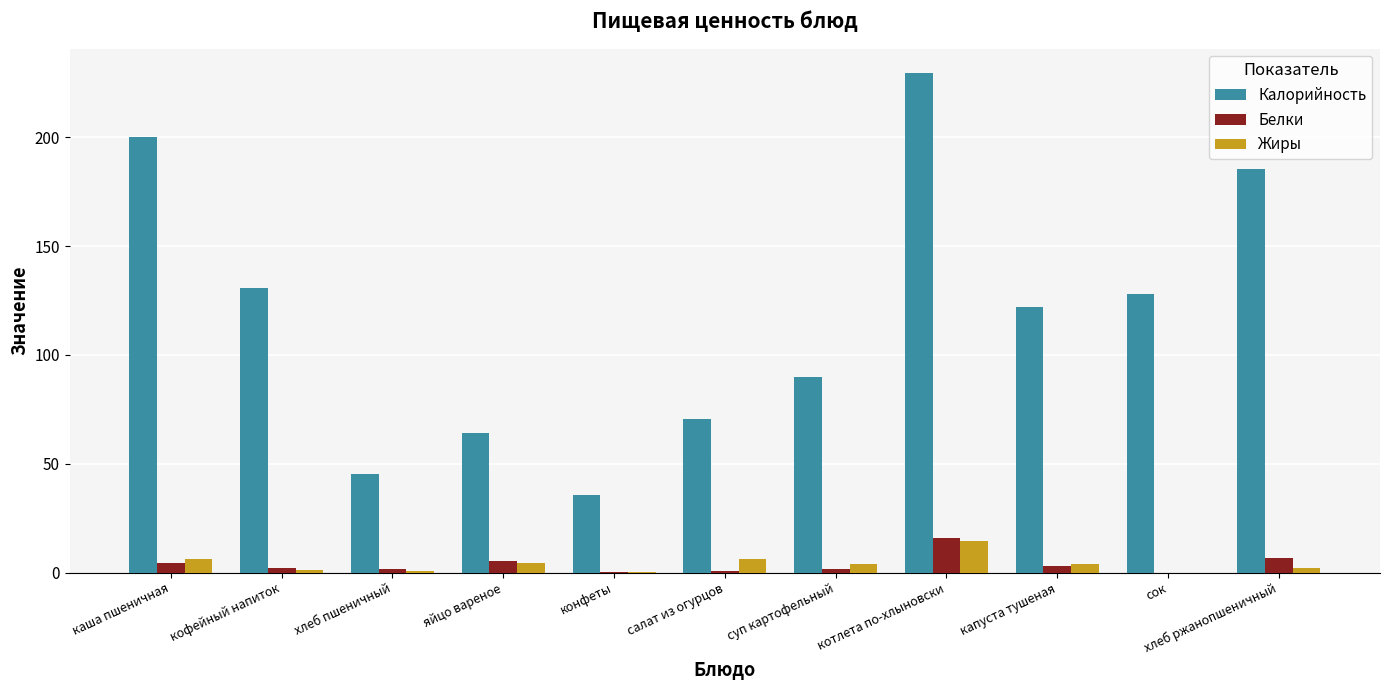

How many groups of bars are there?

11